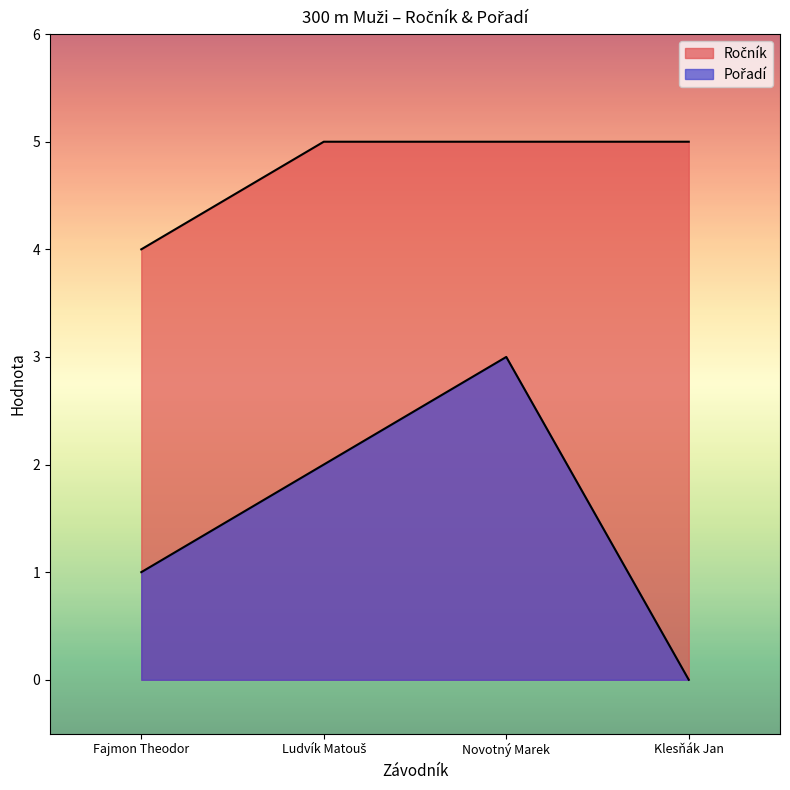

How many Ročník values are between 5 and 6?

3